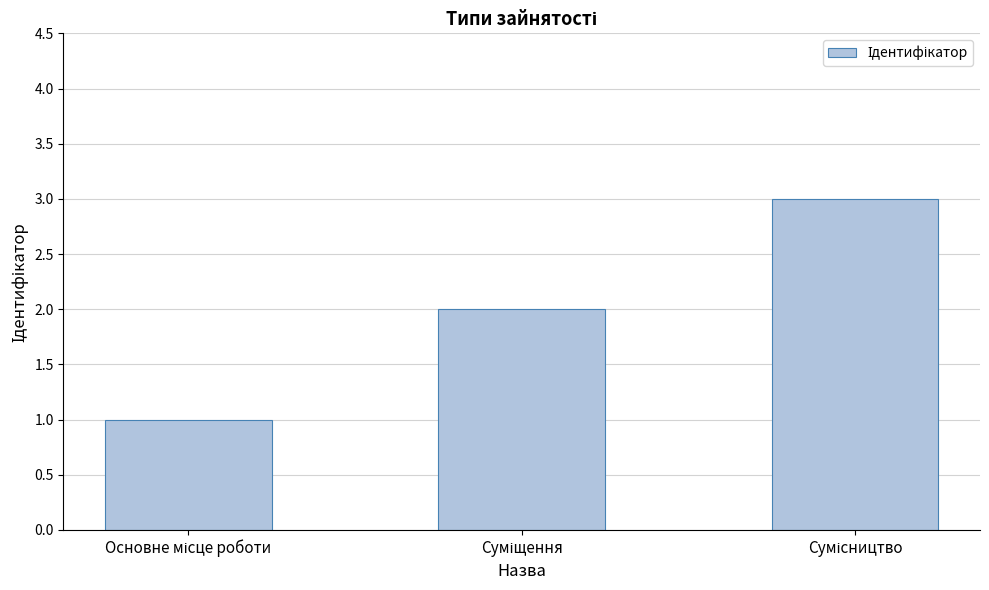

What is the sum of all values?

6